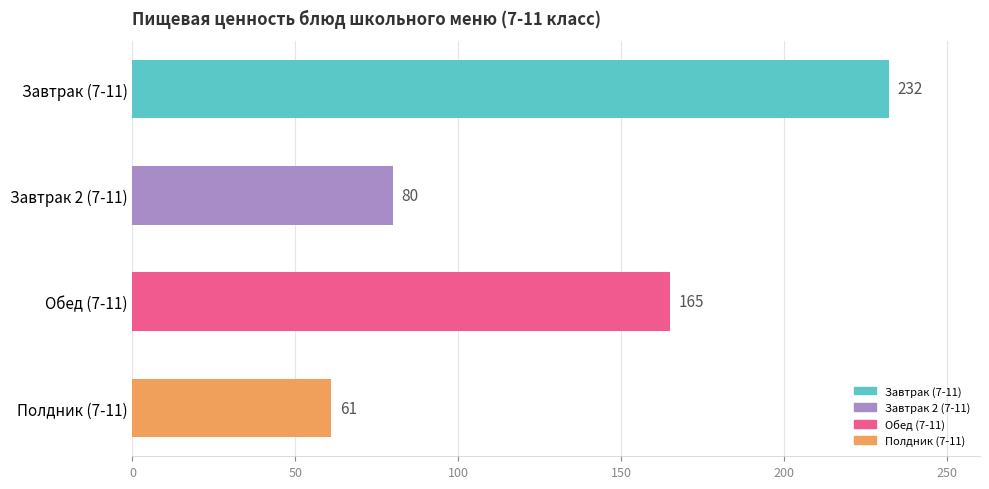

Is it true that the value at Завтрак (7-11) is 232?

True